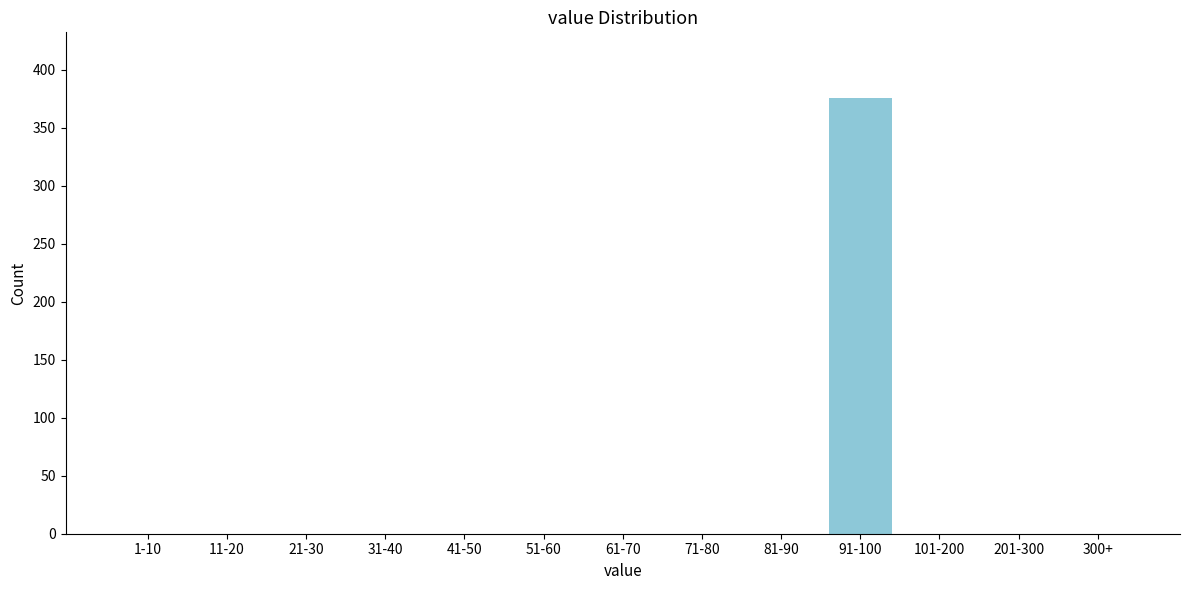

Reading right to left, extract all data points from this chart.

300+=0	201-300=0	101-200=0	91-100=376	81-90=0	71-80=0	61-70=0	51-60=0	41-50=0	31-40=0	21-30=0	11-20=0	1-10=0